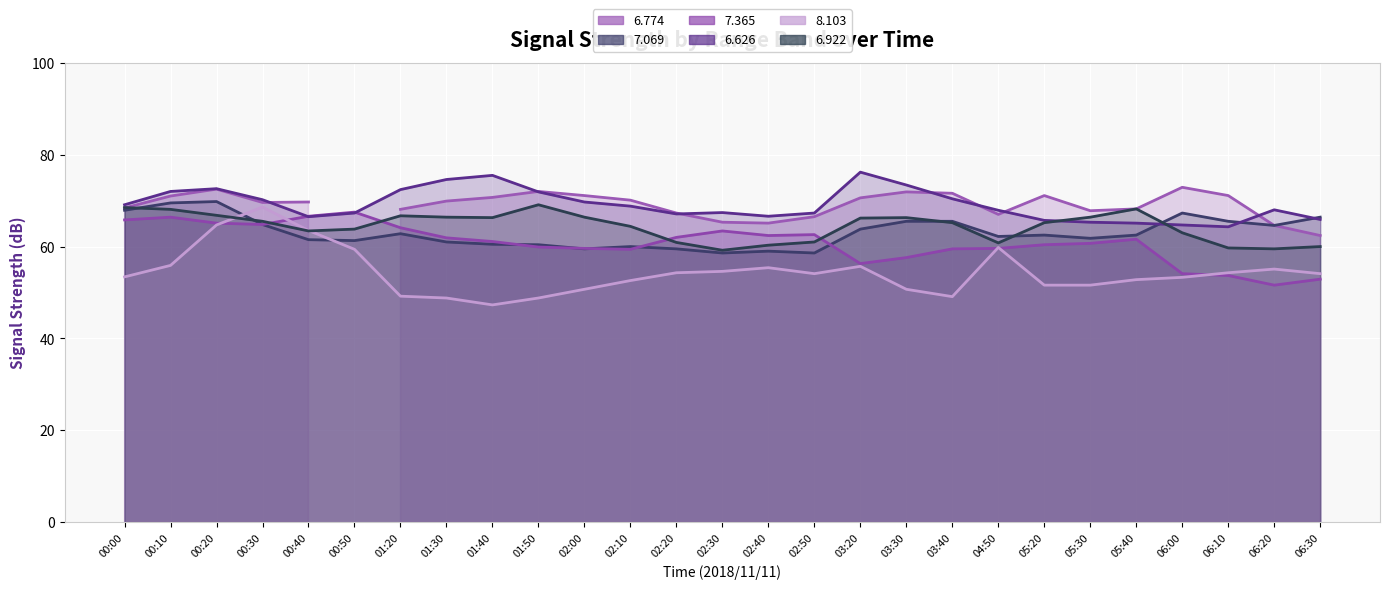

How many intersections are there between   6.626 (line) and   7.365 (line)?

2